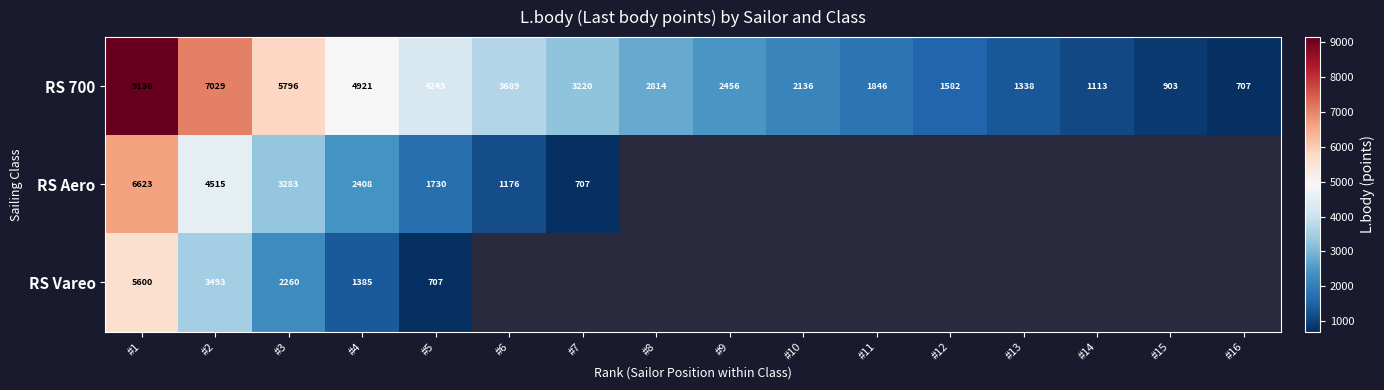

True or false: RS Aero has a value of 4515 at #2.

True